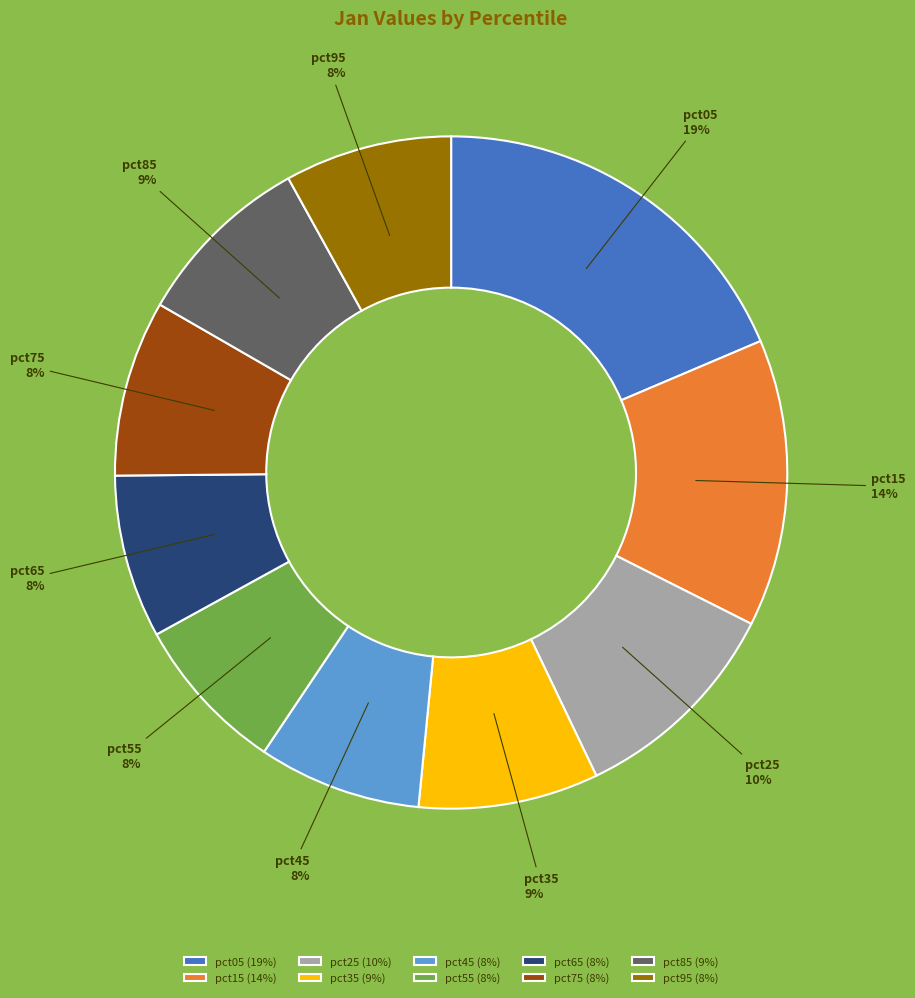

Count the number of slices in the pie.

10